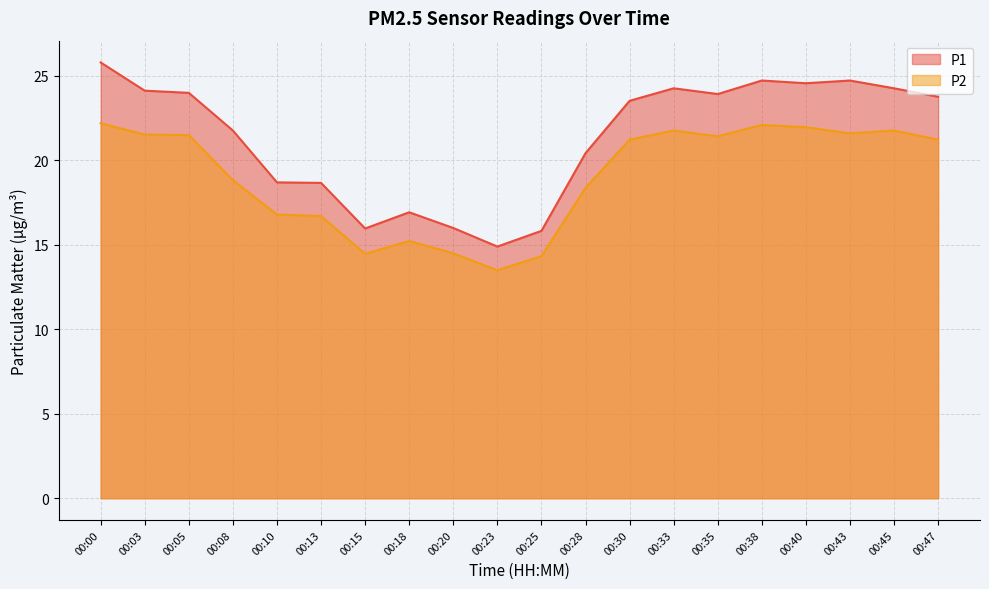

Is it true that P1 equals 24.3 at 00:33?

True